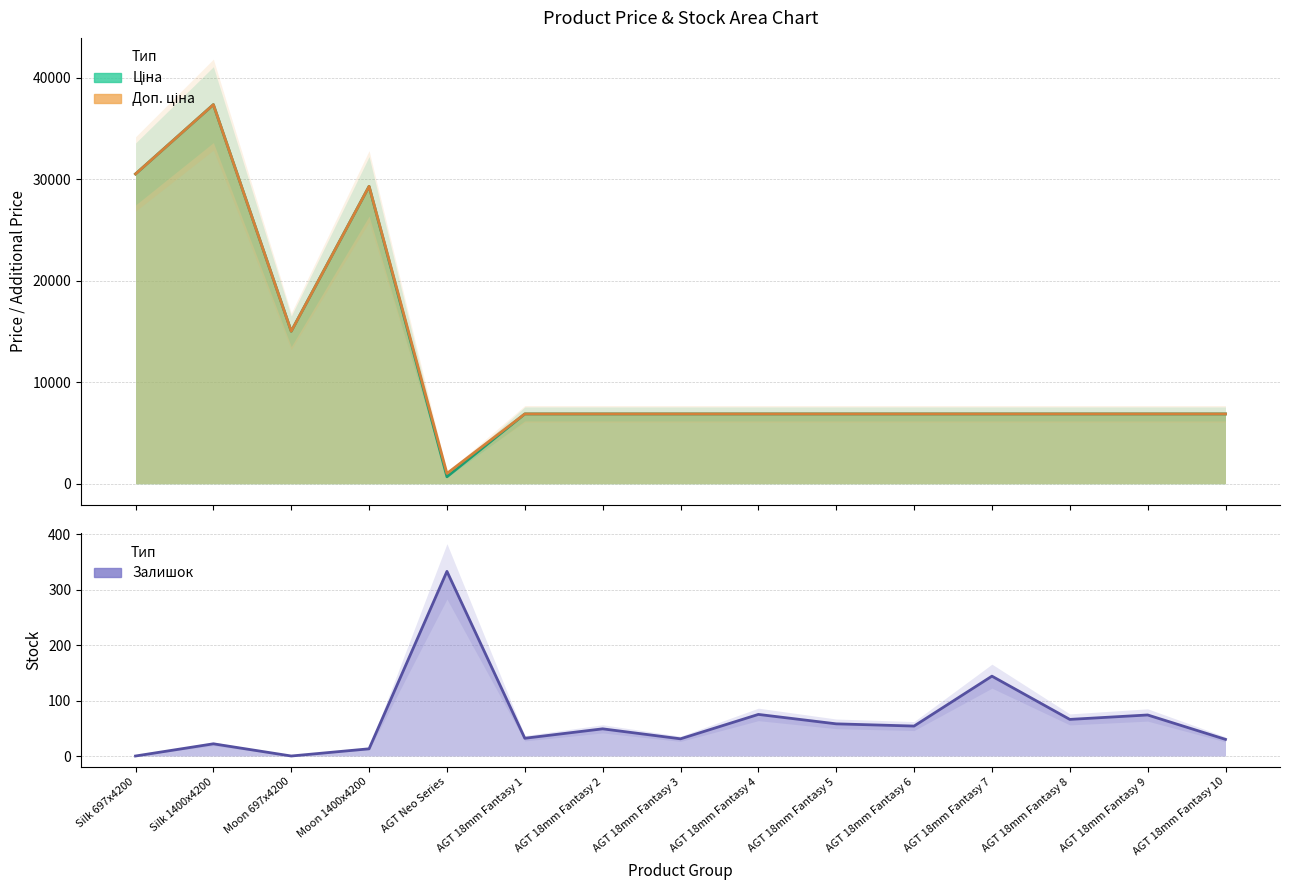

True or false: Доп. ціна and Ціна cross at least once.

False